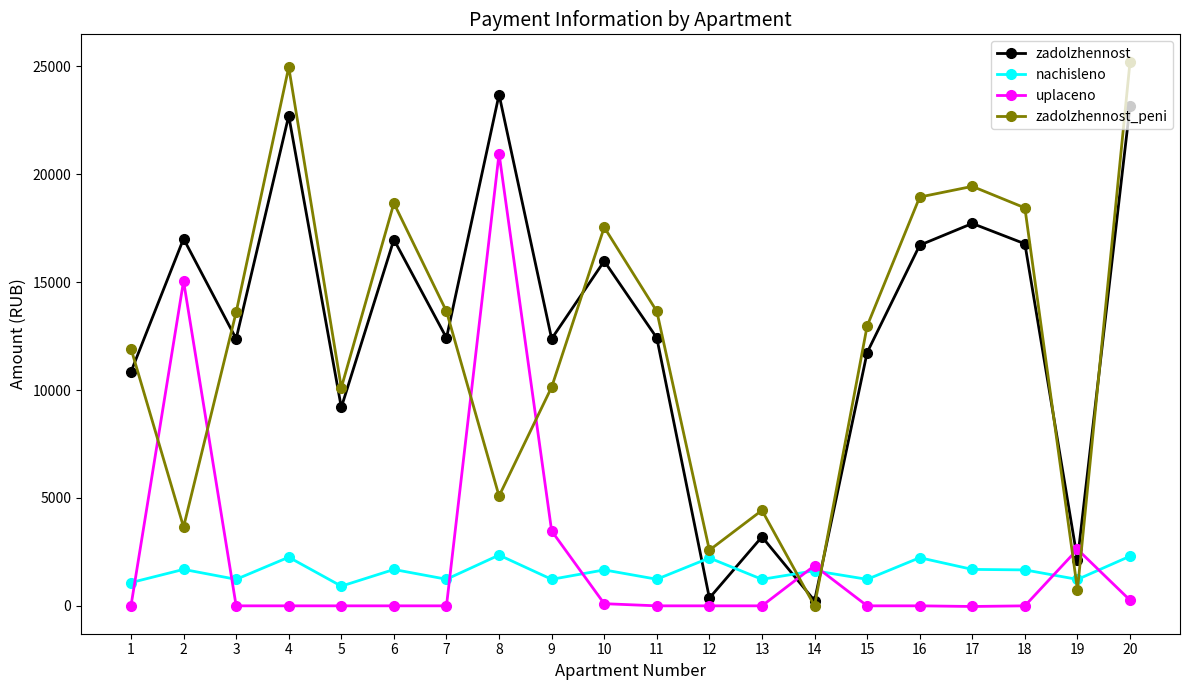

What value does the zadolzhennost series have at 9?

12375.8